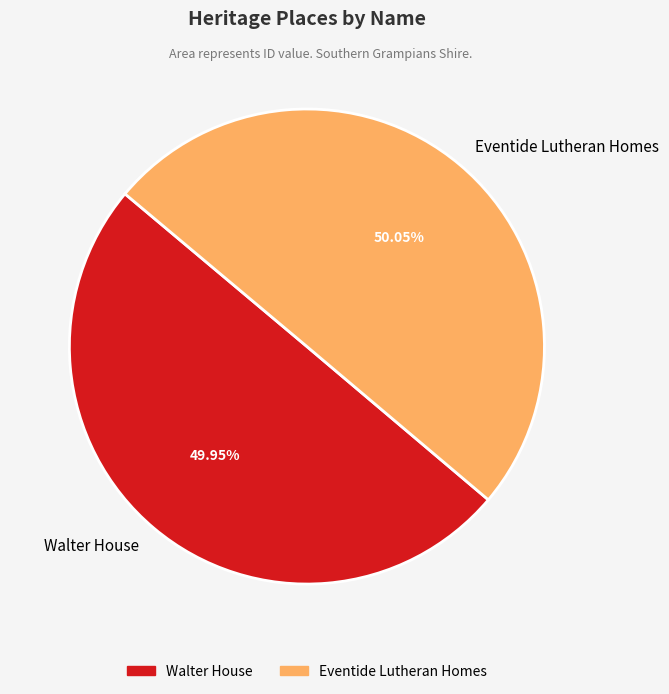

Is it true that Walter House is 50% of the pie?

True